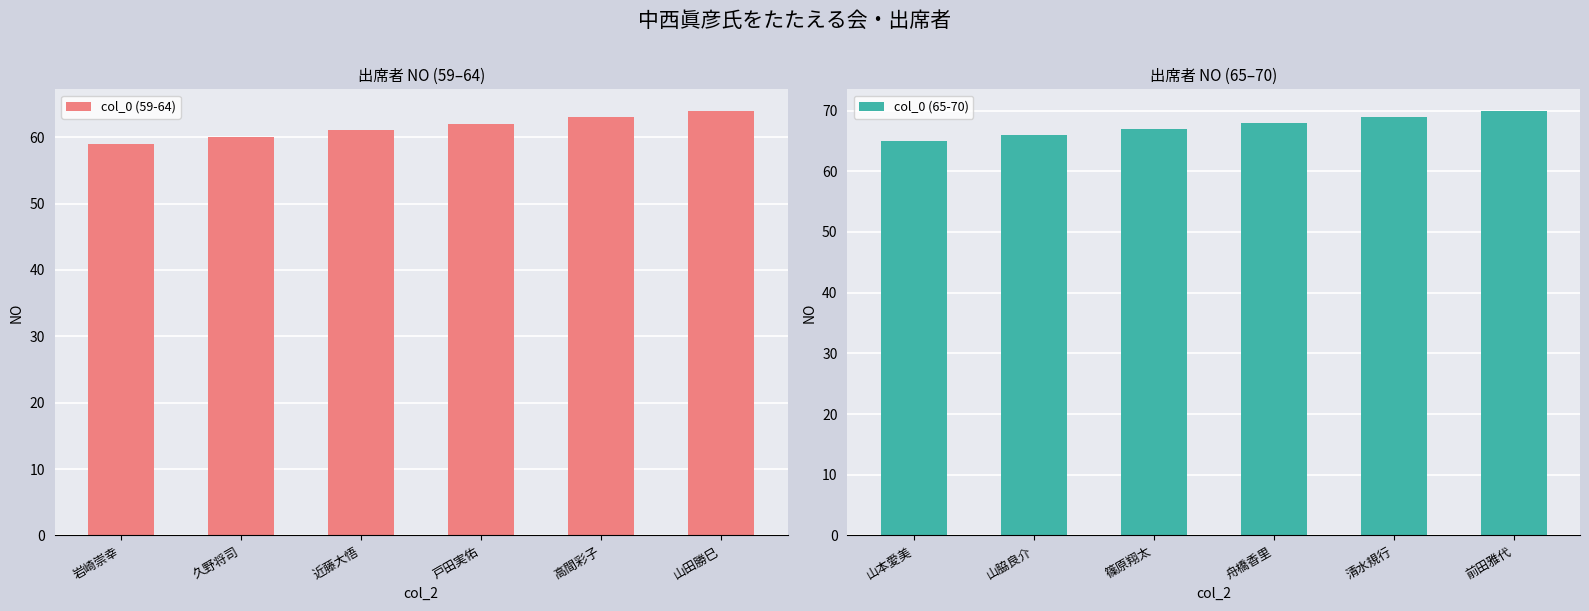

The value of col_0 (59-64) at 近藤大悟 is 27. True or false?

False